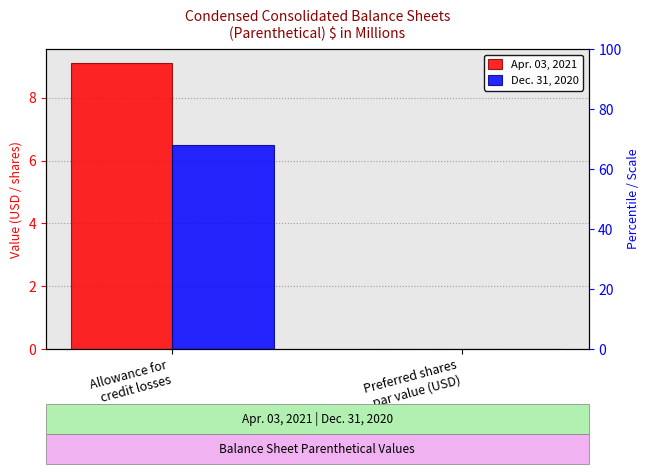

Which series changed the most between Allowance for
credit losses and Preferred shares
par value (USD)?

Apr. 03, 2021